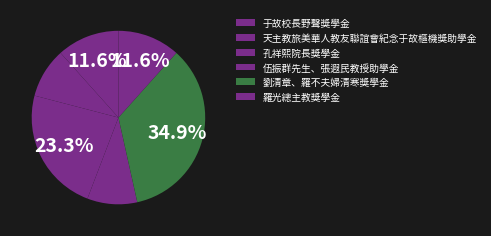

To the nearest percent, what is the difference between the largest and smallest slice percentages?

26%